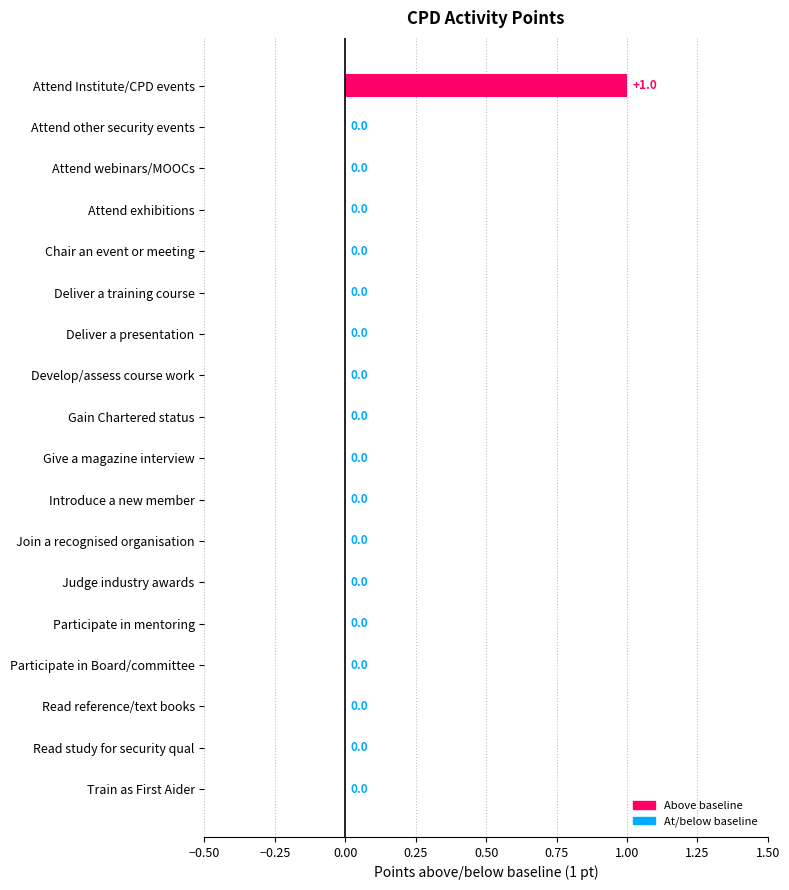

How many values are above zero?

1